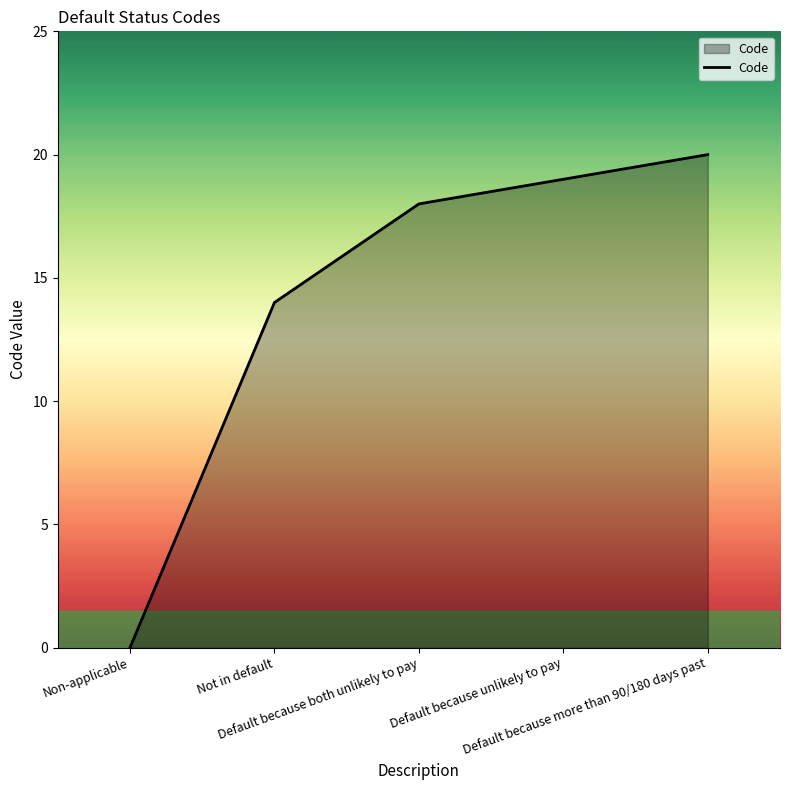

The value at Non-applicable is 0. True or false?

True